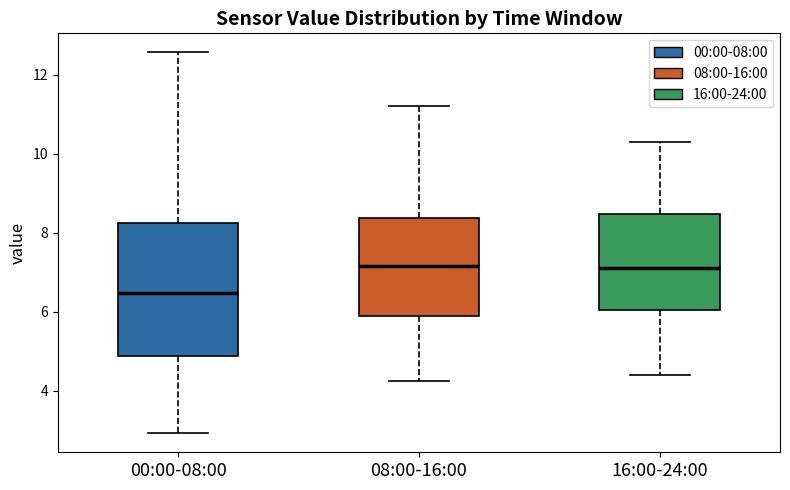

Which box is the tallest, from its lower edge to its upper edge?

00:00-08:00